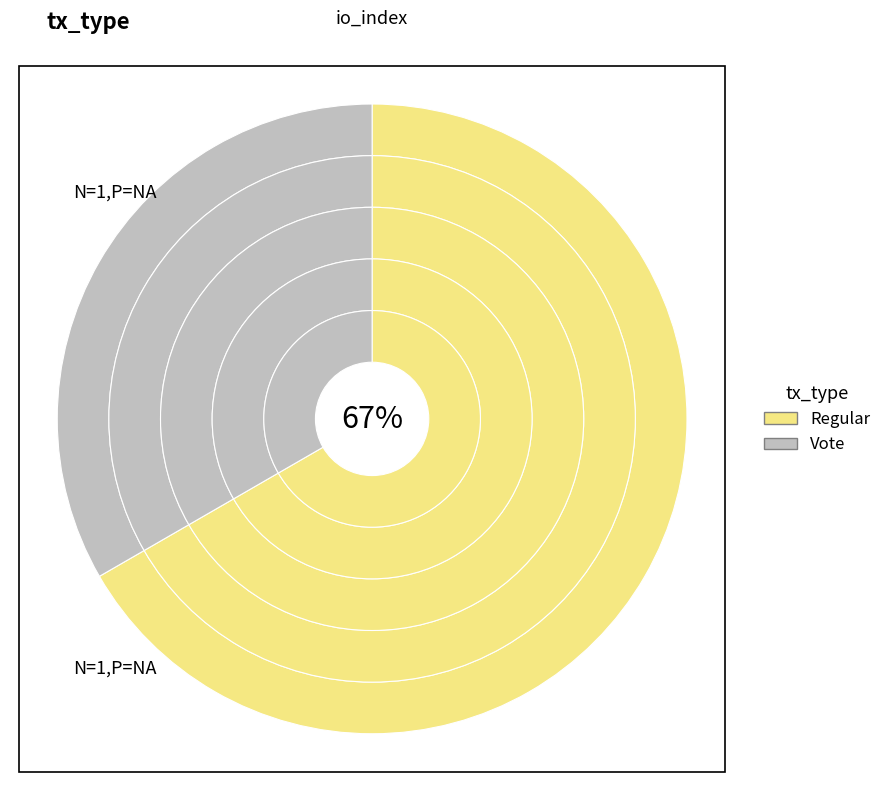

The Regular slice represents 54% of the pie. True or false?

False